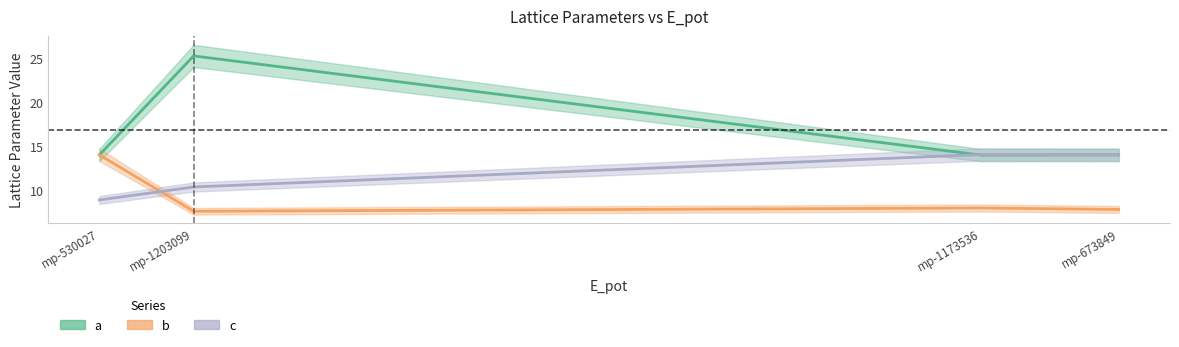

What is the sum of all c values?

47.3